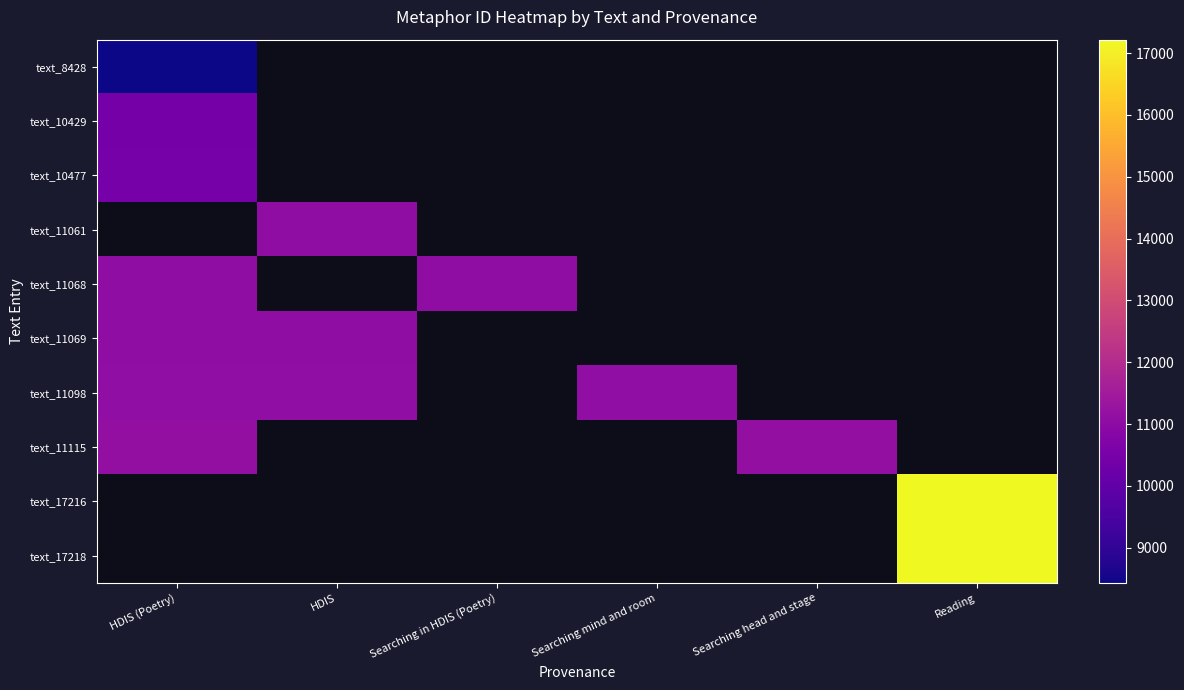

List the series in order of their peak value, highest first.

text_11115, text_17216, text_17218, text_11098, text_11069, text_10477, text_11061, text_11068, text_10429, text_8428